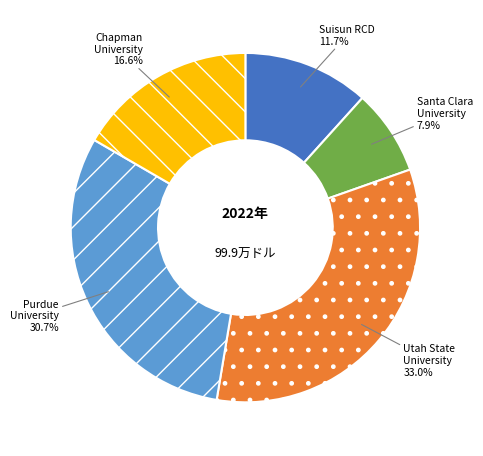

To the nearest percent, what is the average slice percentage?

20%